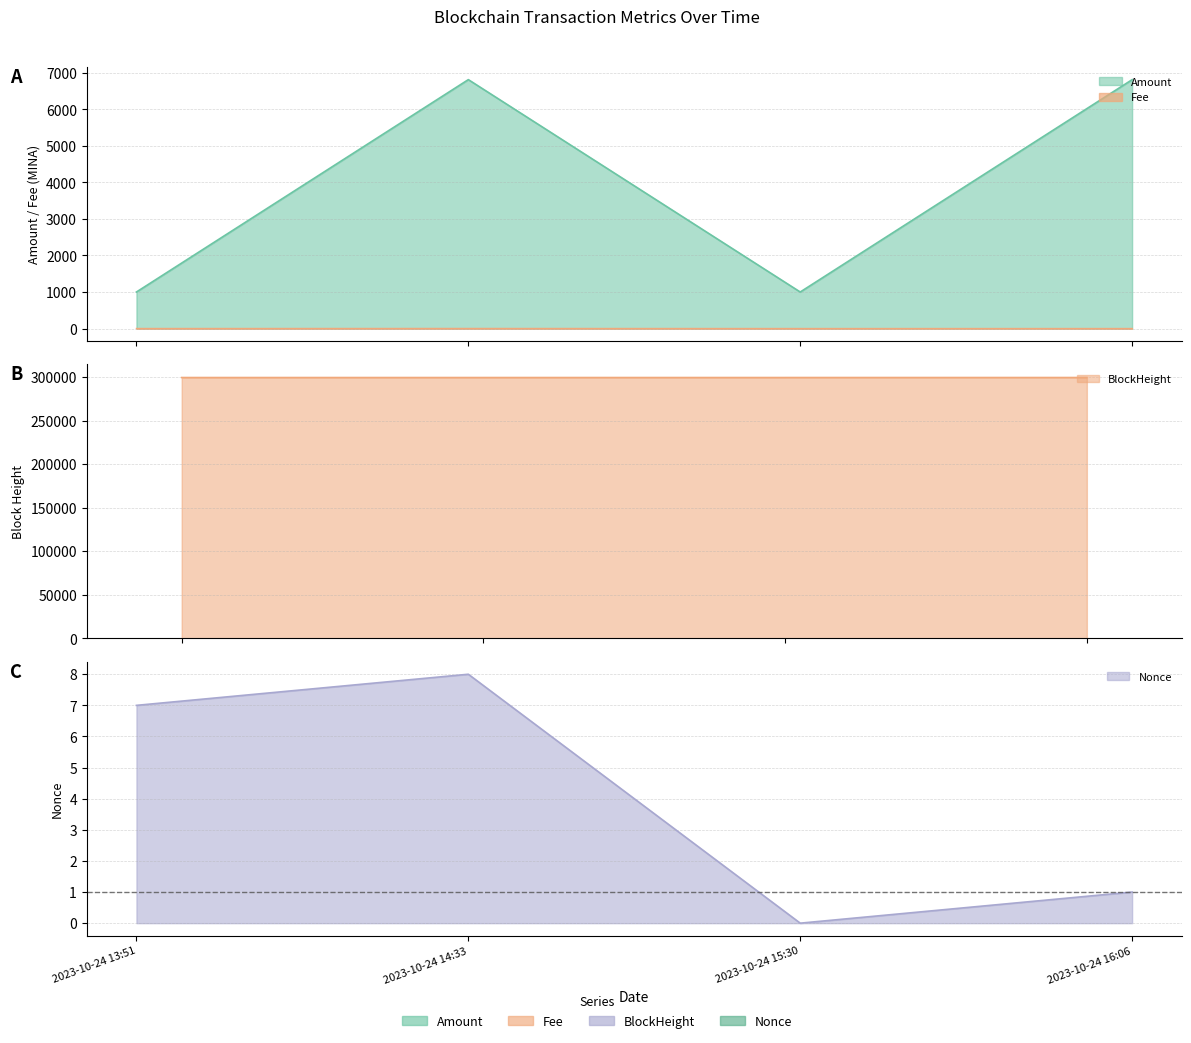

How many bars are there in each group?

4